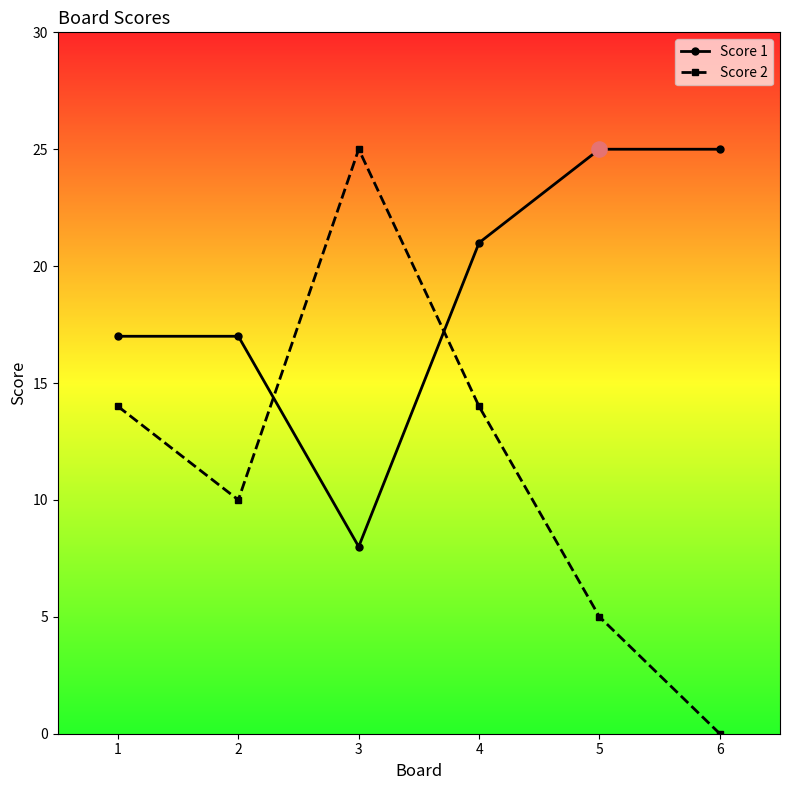

Which series has the largest range (max minus min)?

Score 2